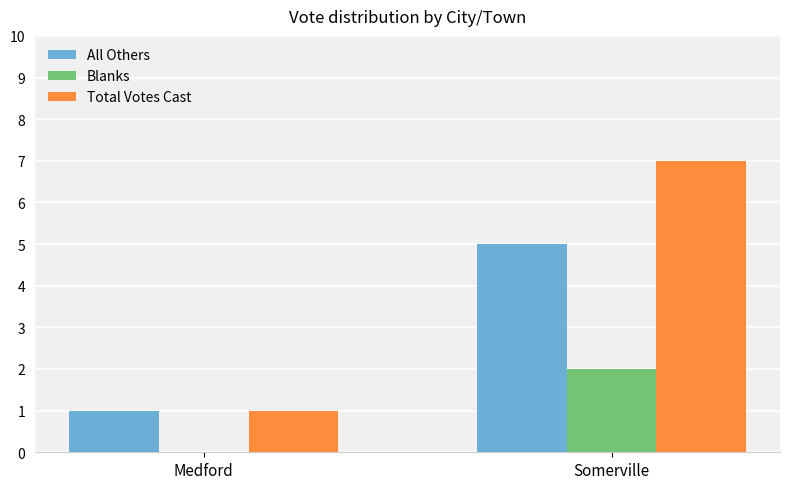

Between Medford and Somerville, which series saw the biggest shift?

Total Votes Cast